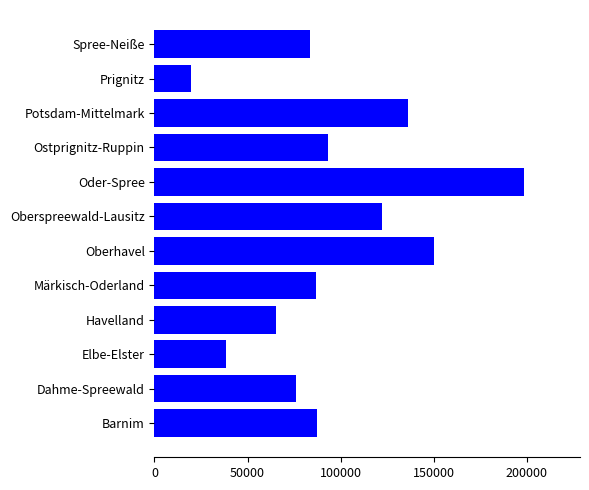

Read the value at Barnim, to the nearest 50.

87100